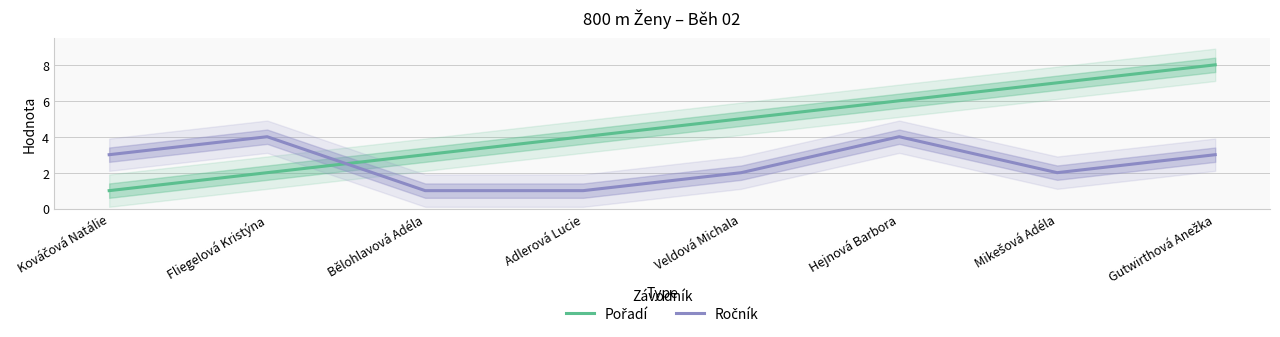

Reading left to right, transcribe all the data shown in this chart.

Pořadí: 1	2	3	4	5	6	7	8
Ročník: 3	4	1	1	2	4	2	3